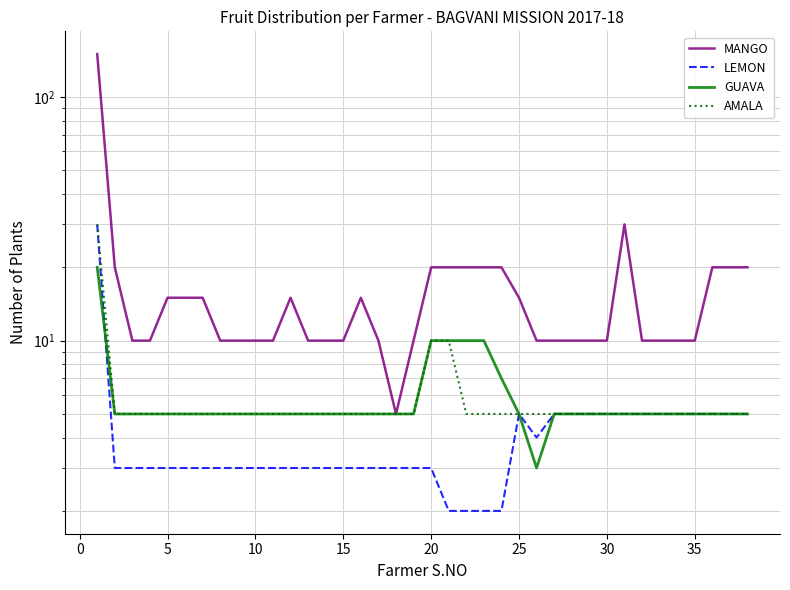

How many lines are shown in the chart?

4